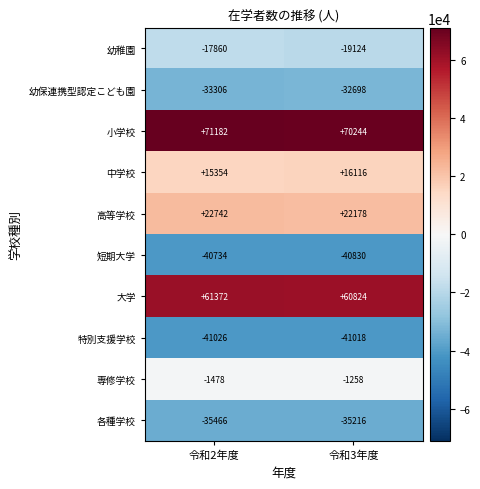

Which series has the largest range (max minus min)?

幼稚園